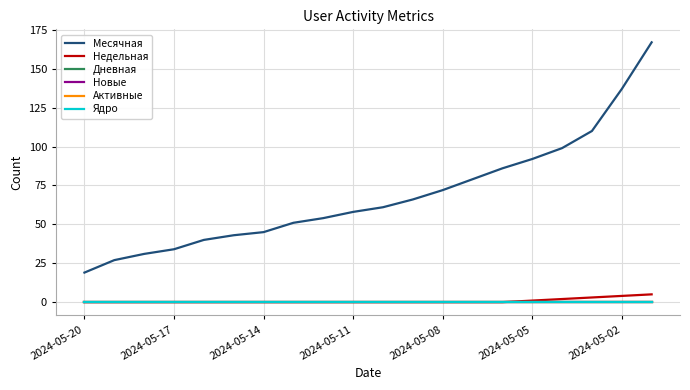

Is this an area chart (filled region under the line)?

No